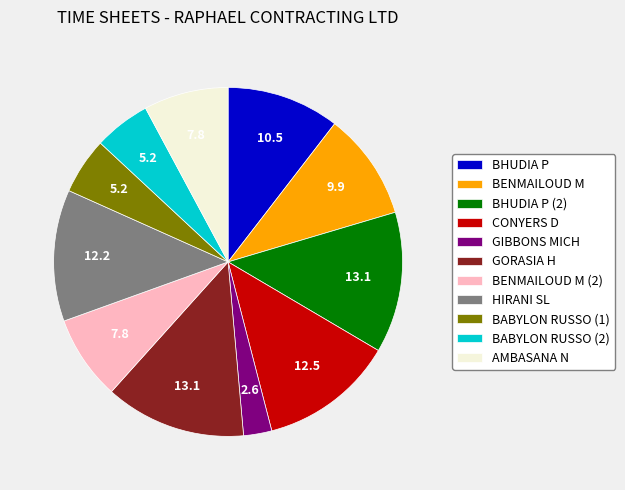

Which category has the smallest portion of the pie?

GIBBONS MICH